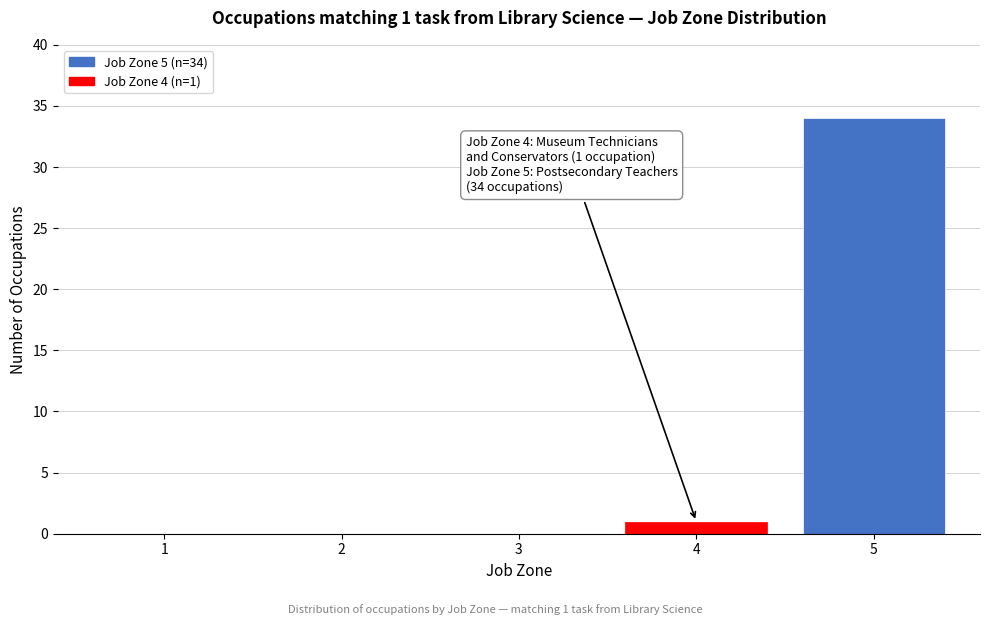

Reading right to left, extract all data points from this chart.

5=34	4=1	3=0	2=0	1=0